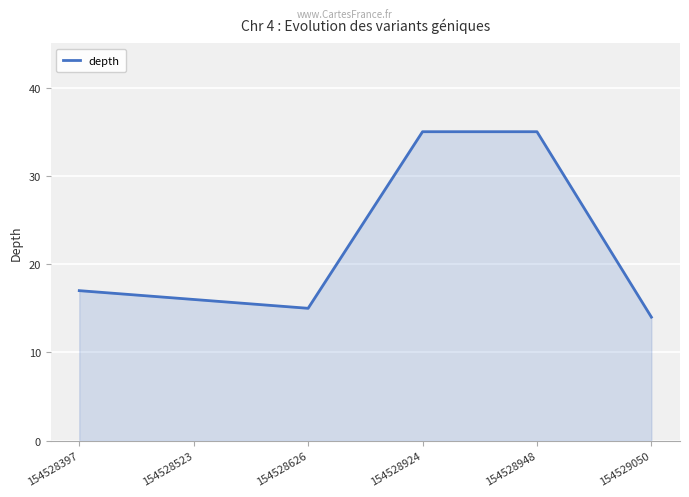

Between 154529050 and 154528397, which is larger?

154528397